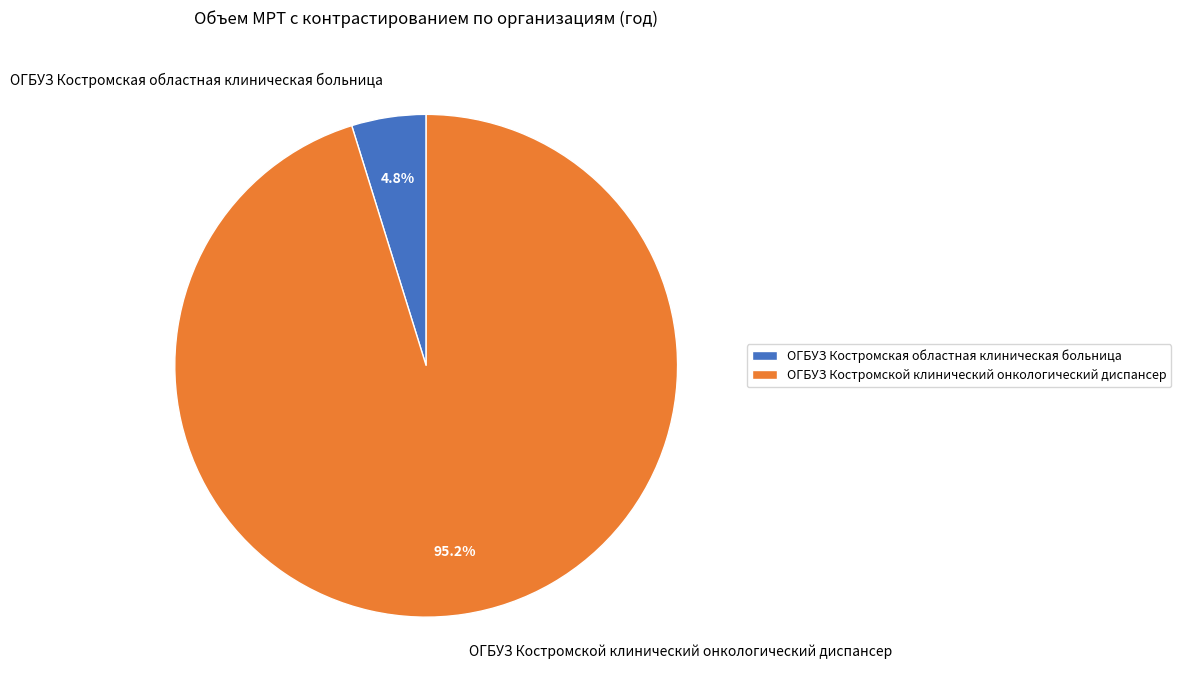

Between ОГБУЗ Костромская областная клиническая больница and ОГБУЗ Костромской клинический онкологический диспансер, which is larger?

ОГБУЗ Костромской клинический онкологический диспансер